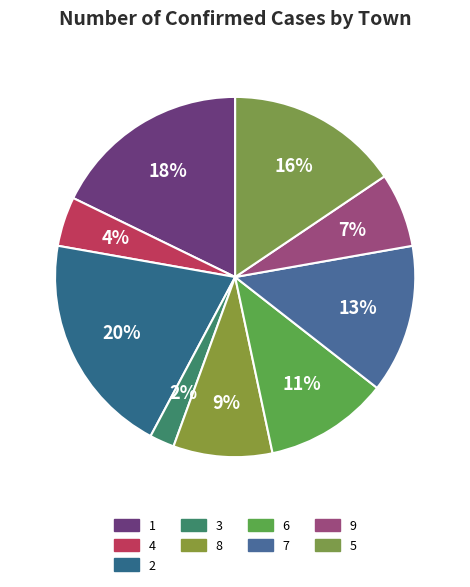

Does 4 represent more than half of the total?

No